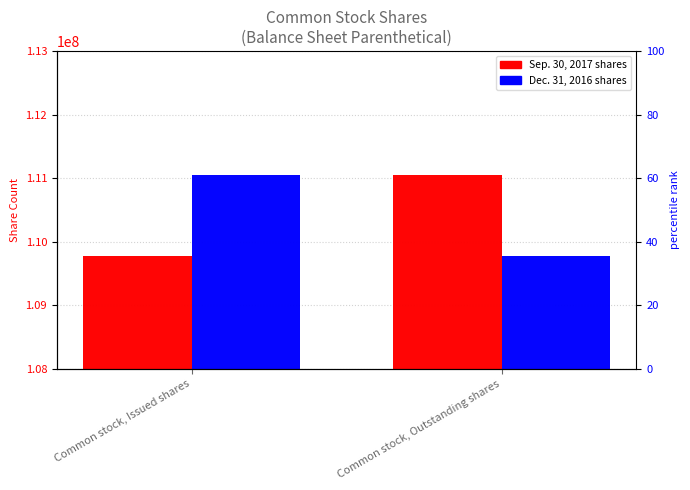

Which series has the largest total across all categories?

Sep. 30, 2017